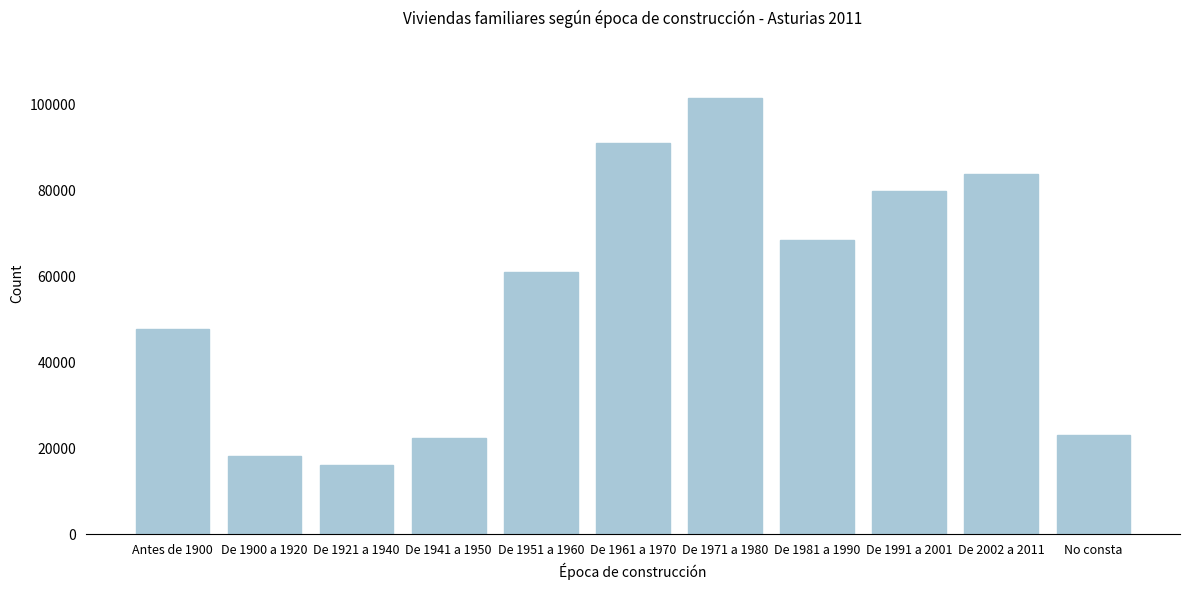

Reading left to right, transcribe all the data shown in this chart.

Antes de 1900=47883	De 1900 a 1920=18244	De 1921 a 1940=16099	De 1941 a 1950=22533	De 1951 a 1960=61097	De 1961 a 1970=90980	De 1971 a 1980=101550	De 1981 a 1990=68556	De 1991 a 2001=80018	De 2002 a 2011=83868	No consta=23076